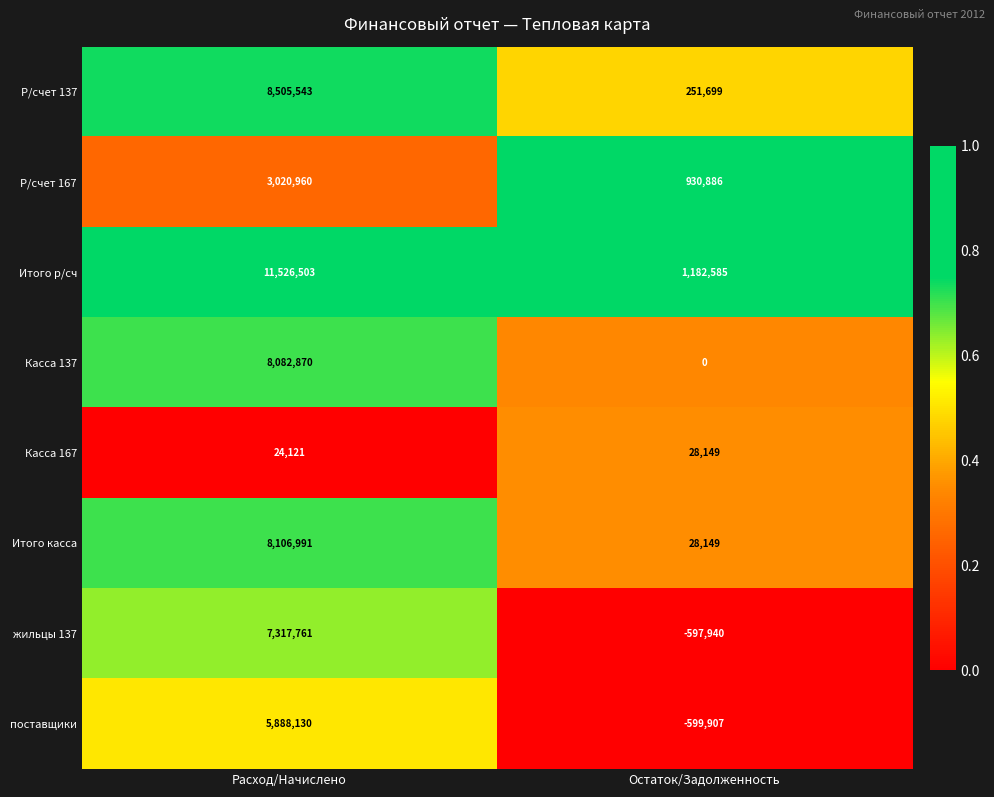

Reading left to right, list all the values displayed in this chart.

Р/счет 137: 8505543	251699
Р/счет 167: 3020960	930886
Итого р/сч: 11526503	1182585
Касса 137: 8082870	0
Касса 167: 24121	28149
Итого касса: 8106991	28149
жильцы 137: 7317761	-597940
поставщики: 5888130	-599907